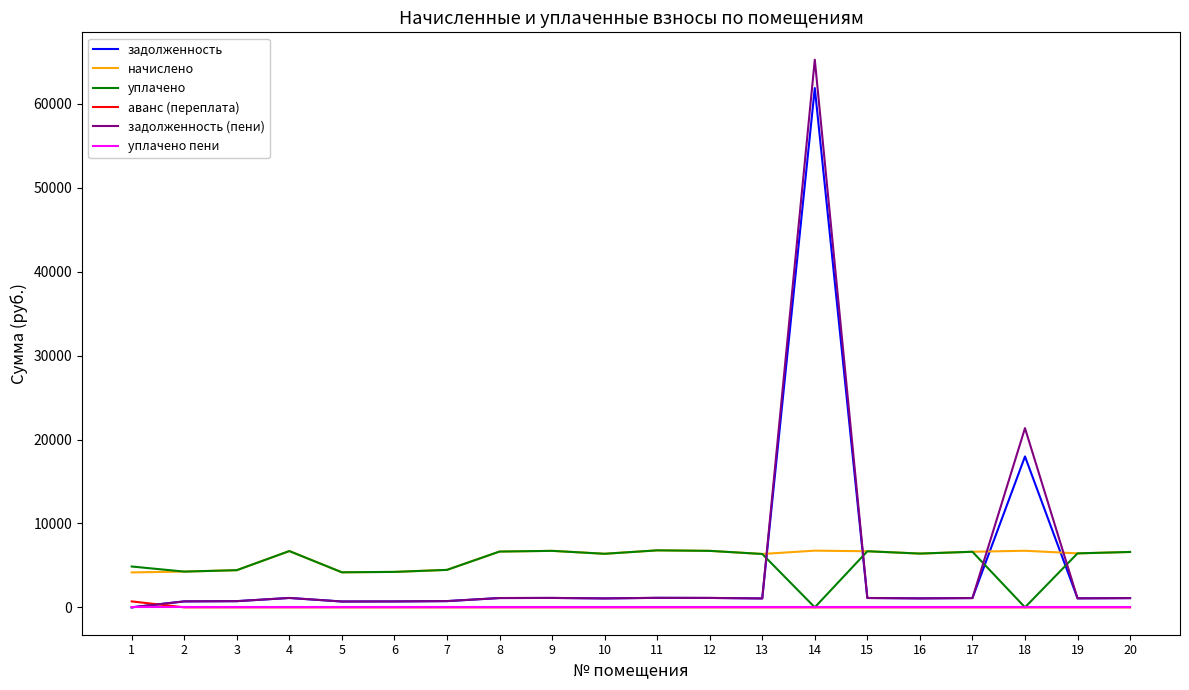

Which series has the largest range (max minus min)?

задолженность (пени)